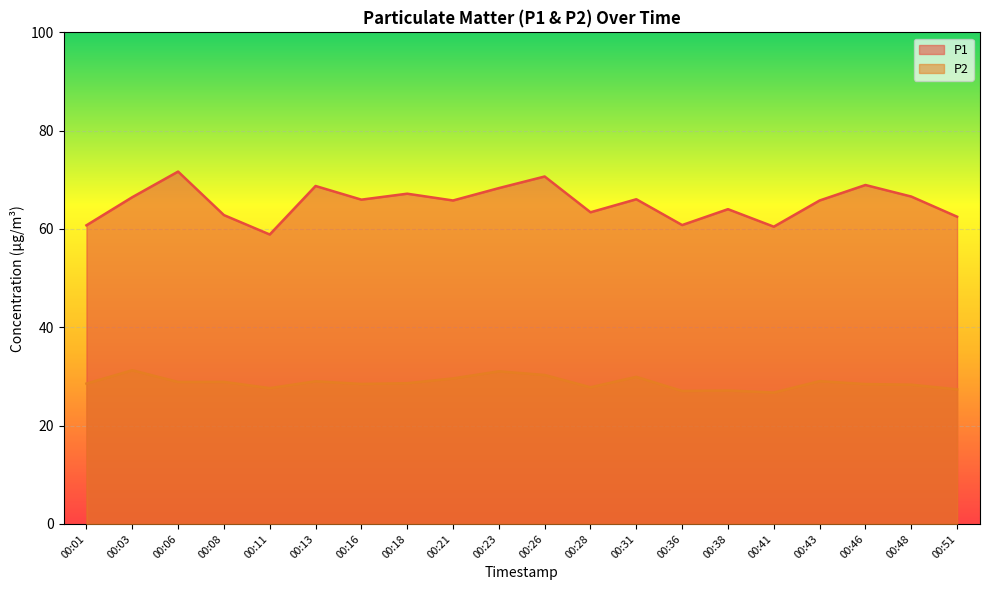

Rank the series by their maximum value, from highest to lowest.

P1, P2